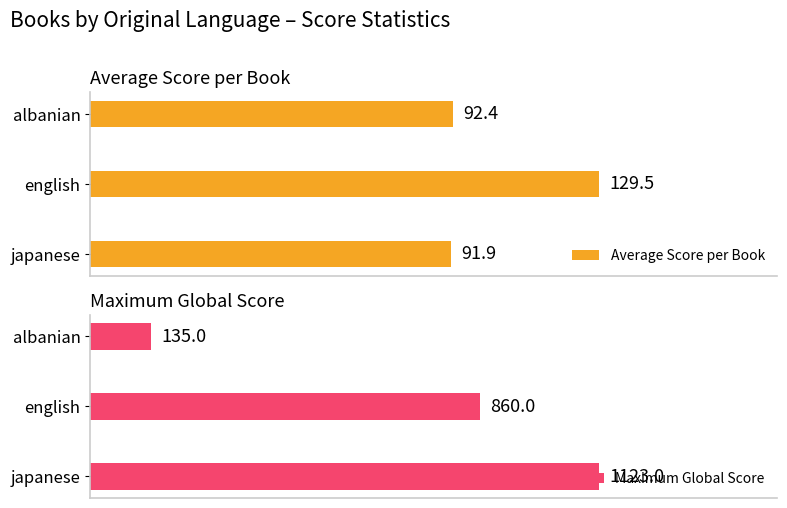

How many Maximum Global Score values are between 135 and 1123?

3